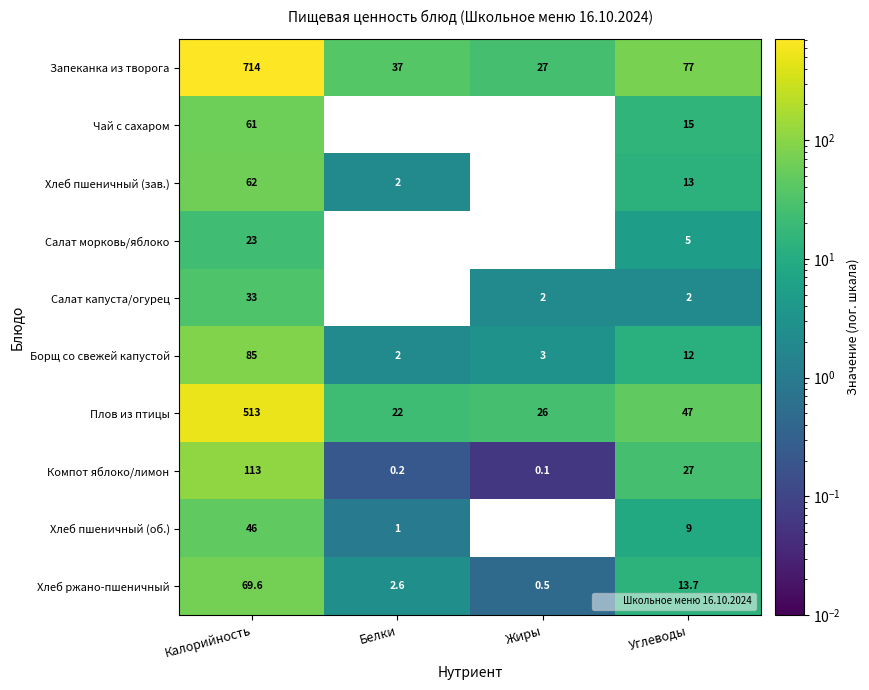

What is the total value across all series at Калорийность?

1719.6